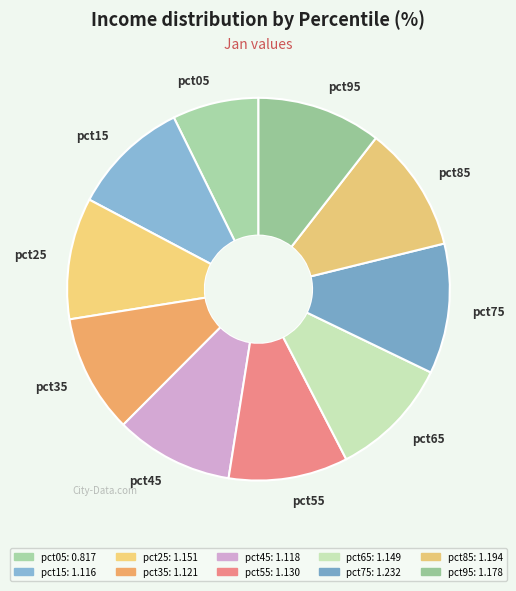

Which category has the smallest portion of the pie?

pct05